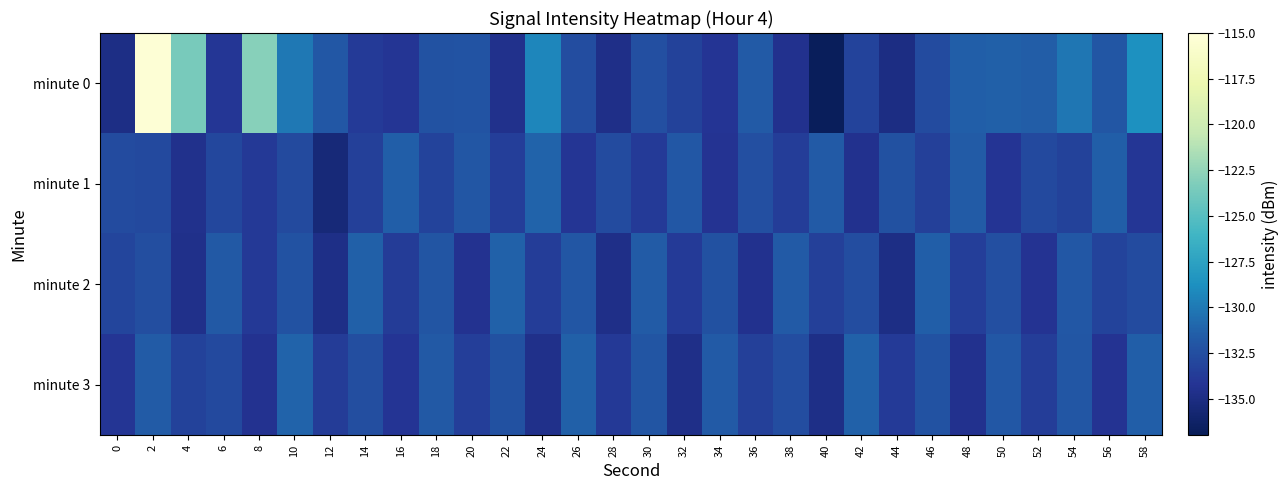

What is the difference between the highest and lowest values at 14?

2.4